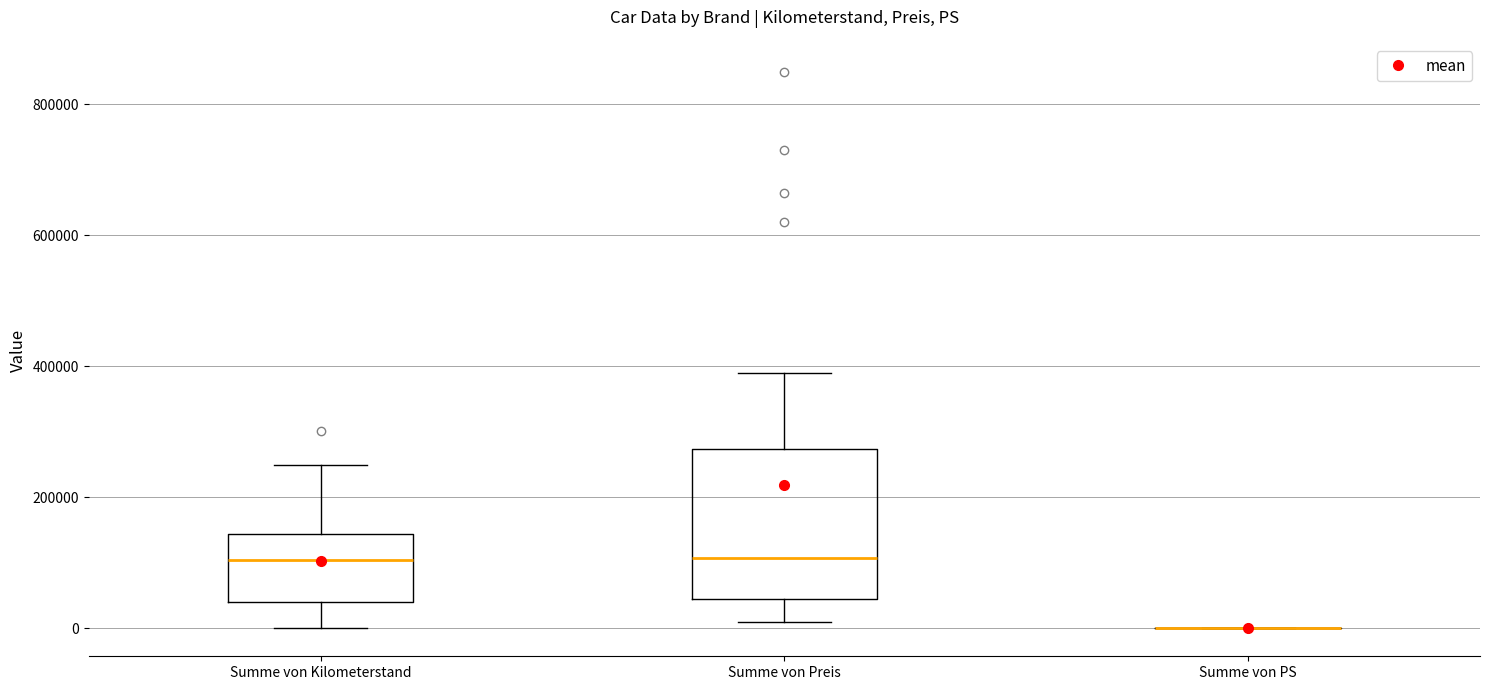

Reading left to right, read every box against the y-axis: the position of its median line, the range the box covers, and the ends of its whiskers. The values are not printed on the chart, so give them approximately, as read against the axis.

Summe von Kilometerstand: median 100000, box 40000 to 140000, whiskers 0 to 240000
Summe von Preis: median 100000, box 40000 to 280000, whiskers 20000 to 400000
Summe von PS: box collapsed to a line at 0, whiskers 0 to 0